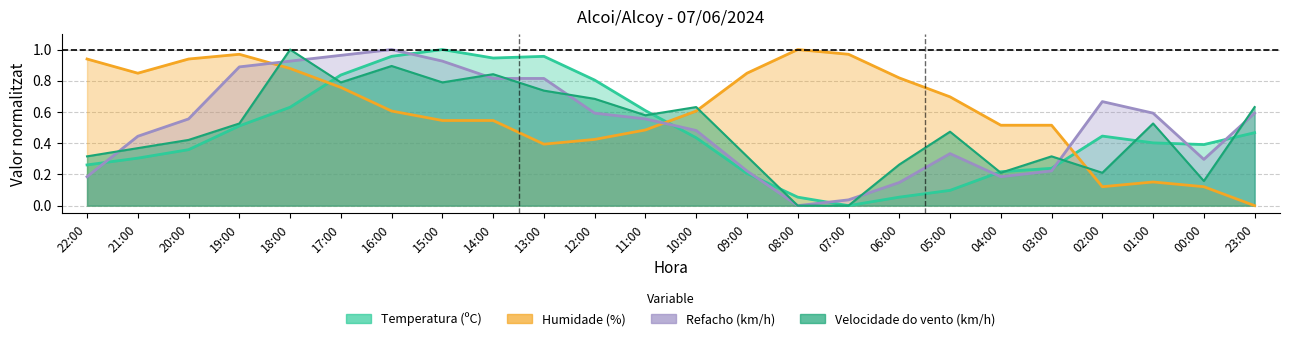

How many series are shown in this chart?

4